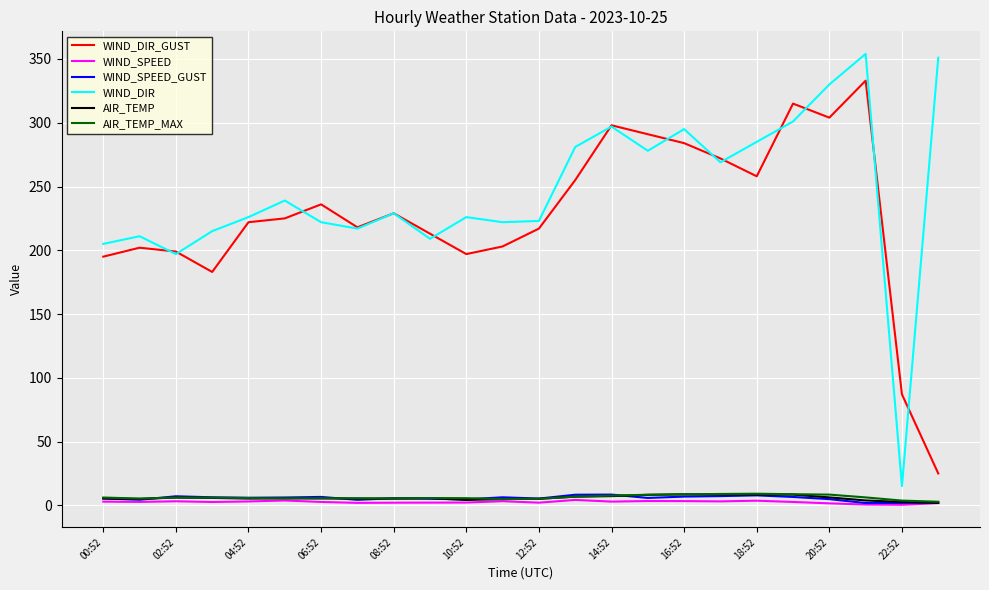

Which series has the largest total across all categories?

WIND_DIR